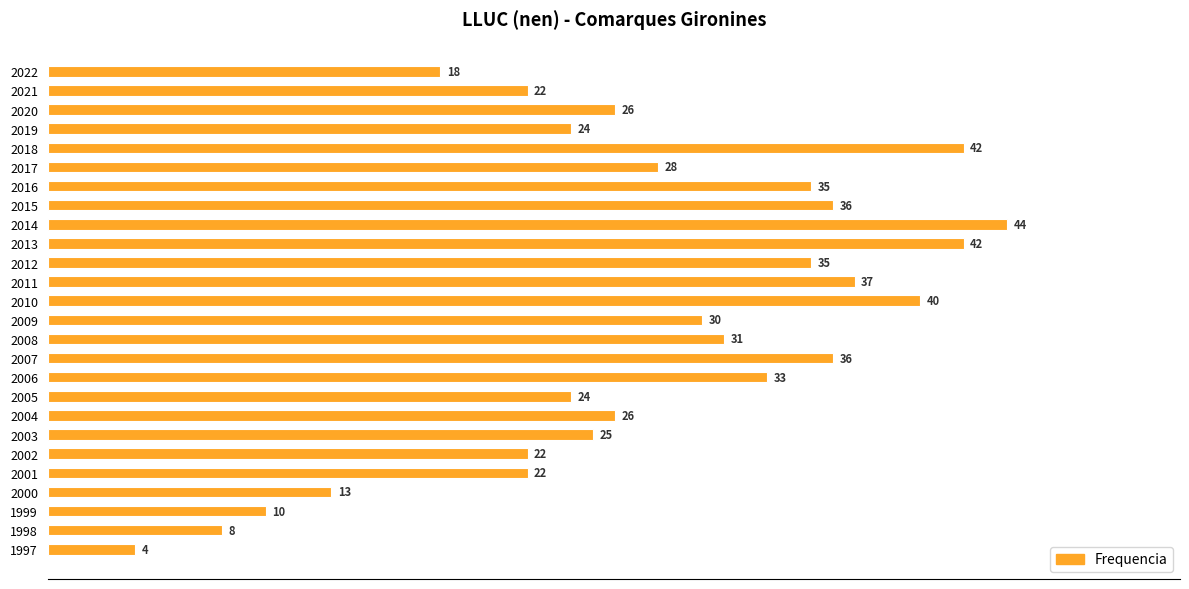

What is the smallest value displayed?

4